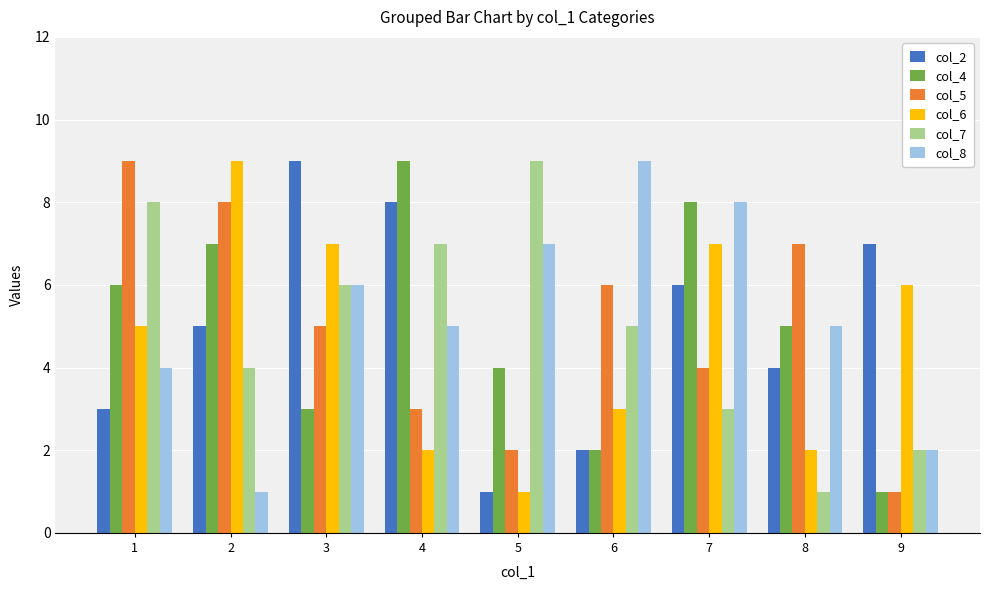

What is the difference between the maximum and minimum values in the col_4 series?

8